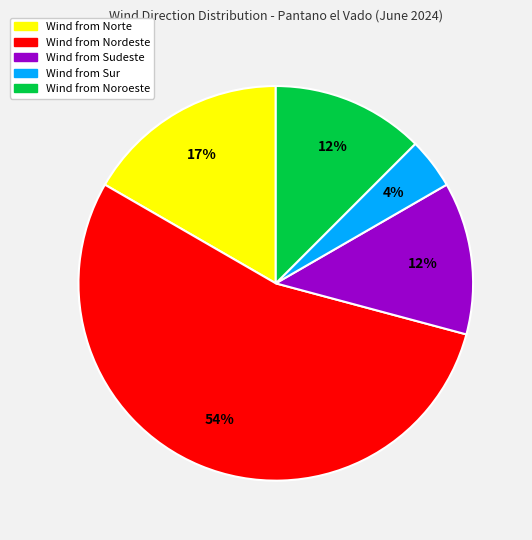

Does any single category account for the majority?

Yes